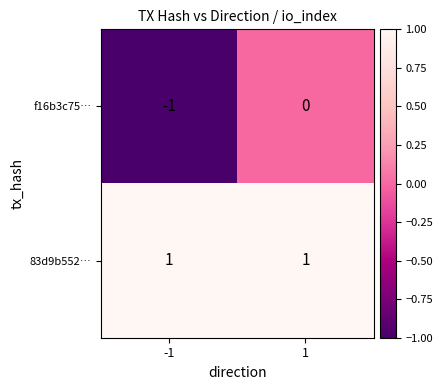

The f16b3c75… series shows 1 at 1. True or false?

False